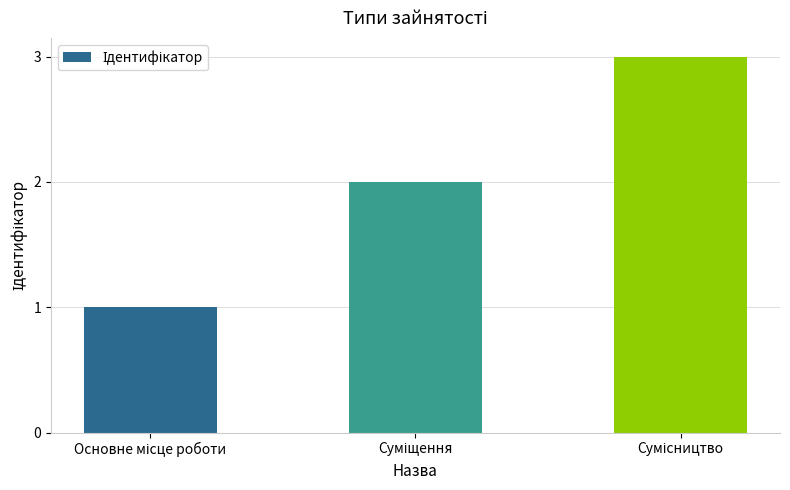

What is the sum of all values?

6